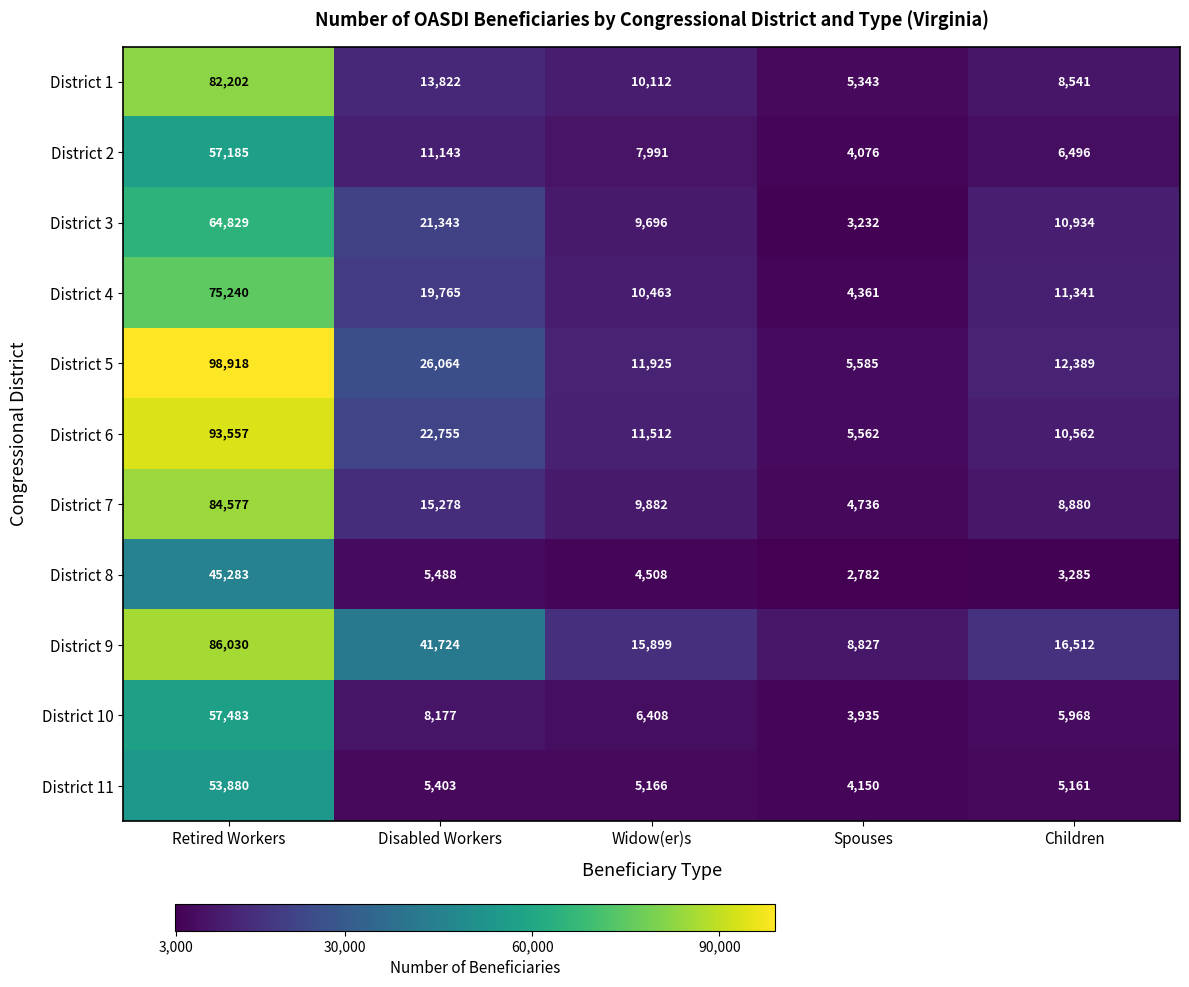

How many categories are shown in the chart?

5